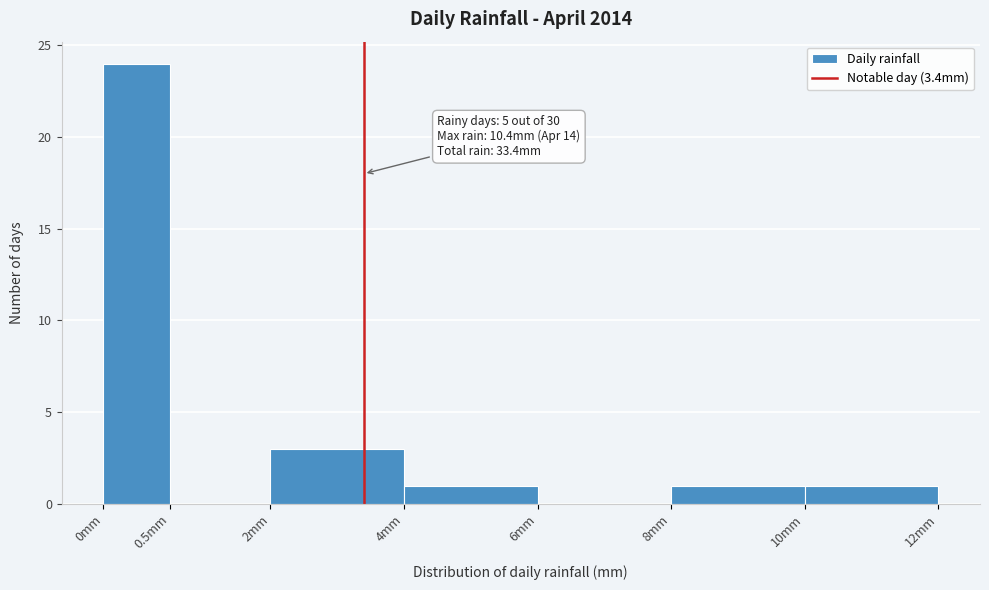

Between 0mm and 10mm, which is larger?

0mm